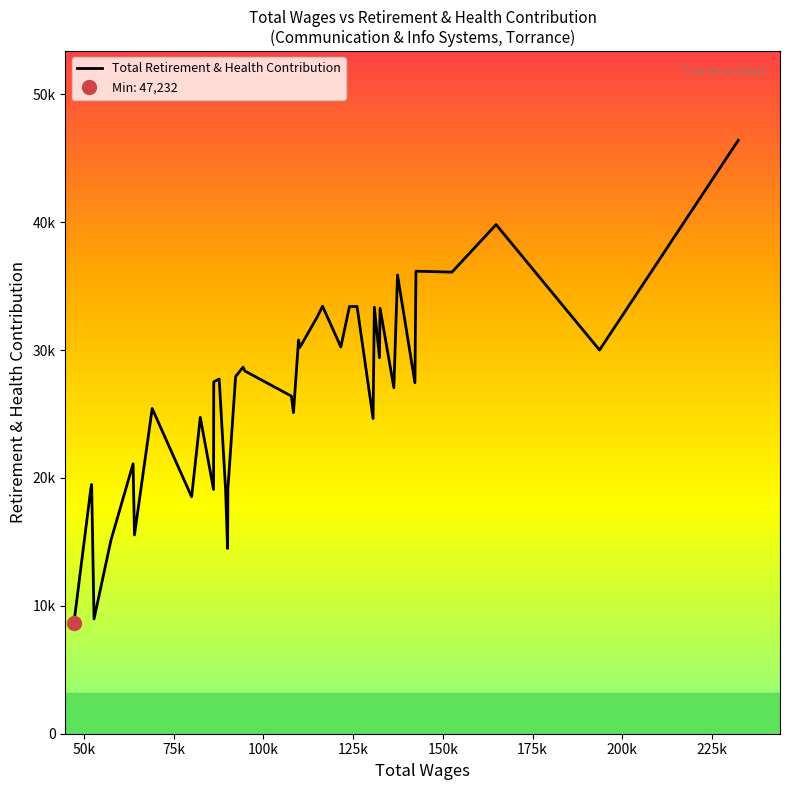

True or false: the data shows 25419 at 35.

False